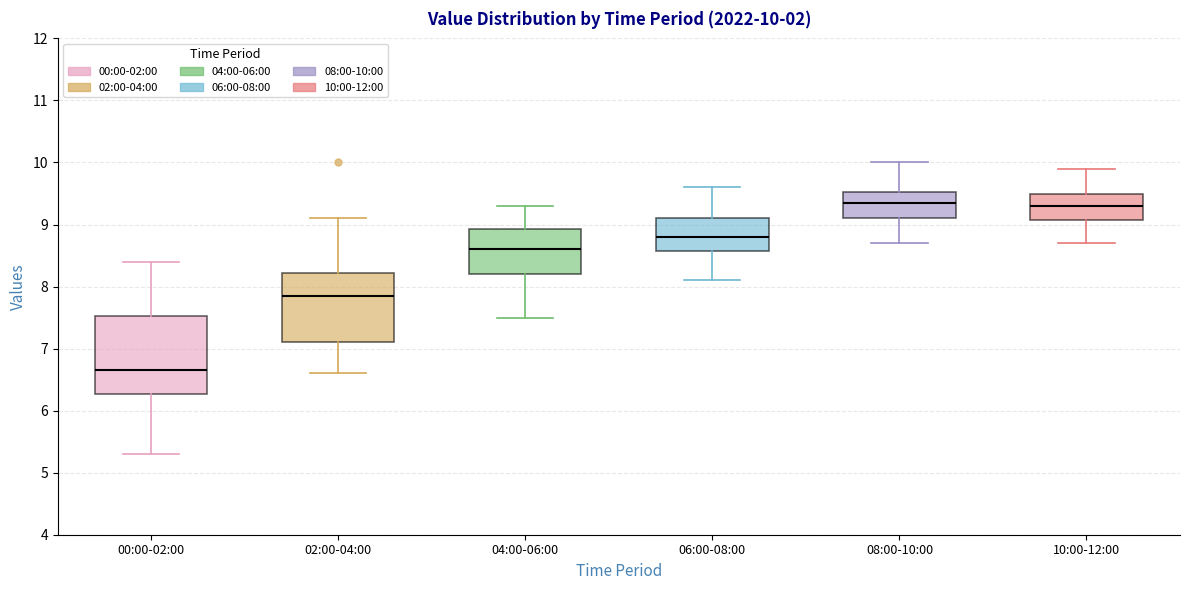

Comparing the boxes themselves (not the whiskers), which one is the tallest?

00:00-02:00